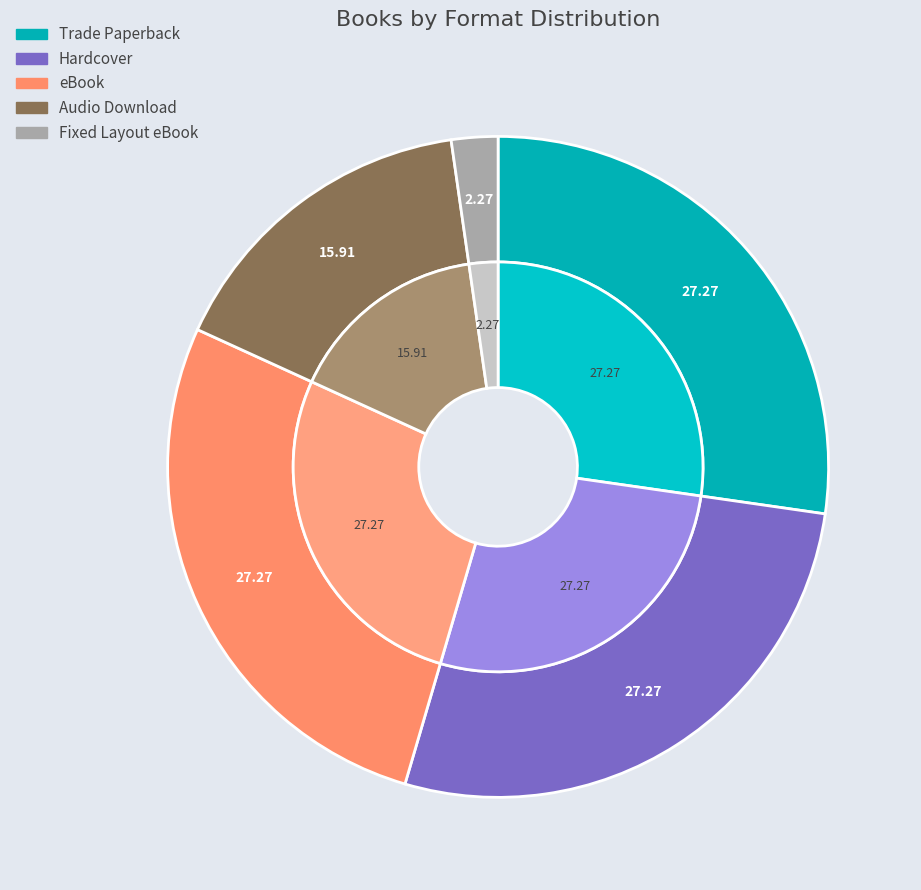

True or false: Hardcover accounts for 27% of the total.

True